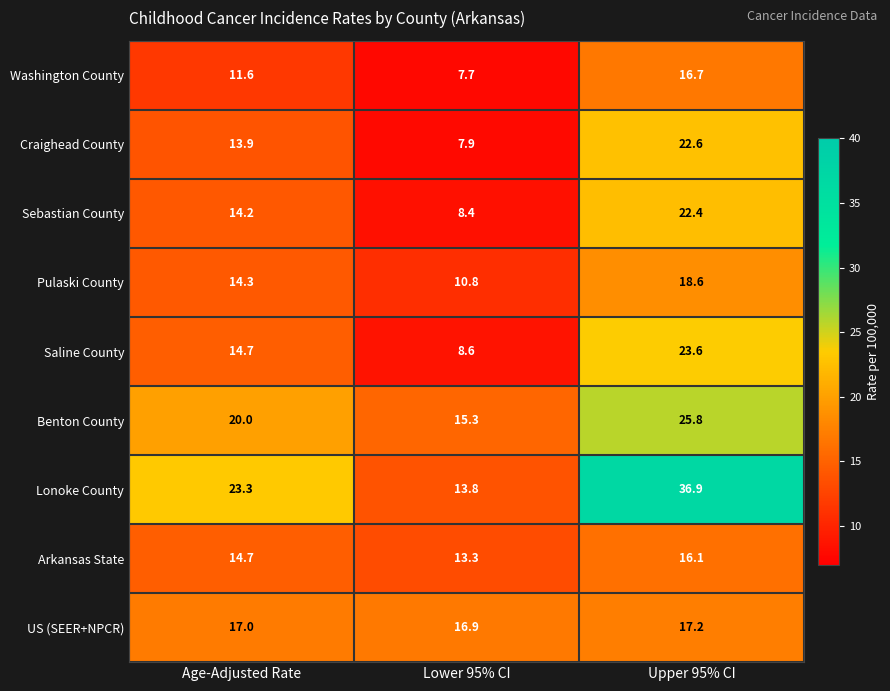

Which series has the largest total across all categories?

Lonoke County